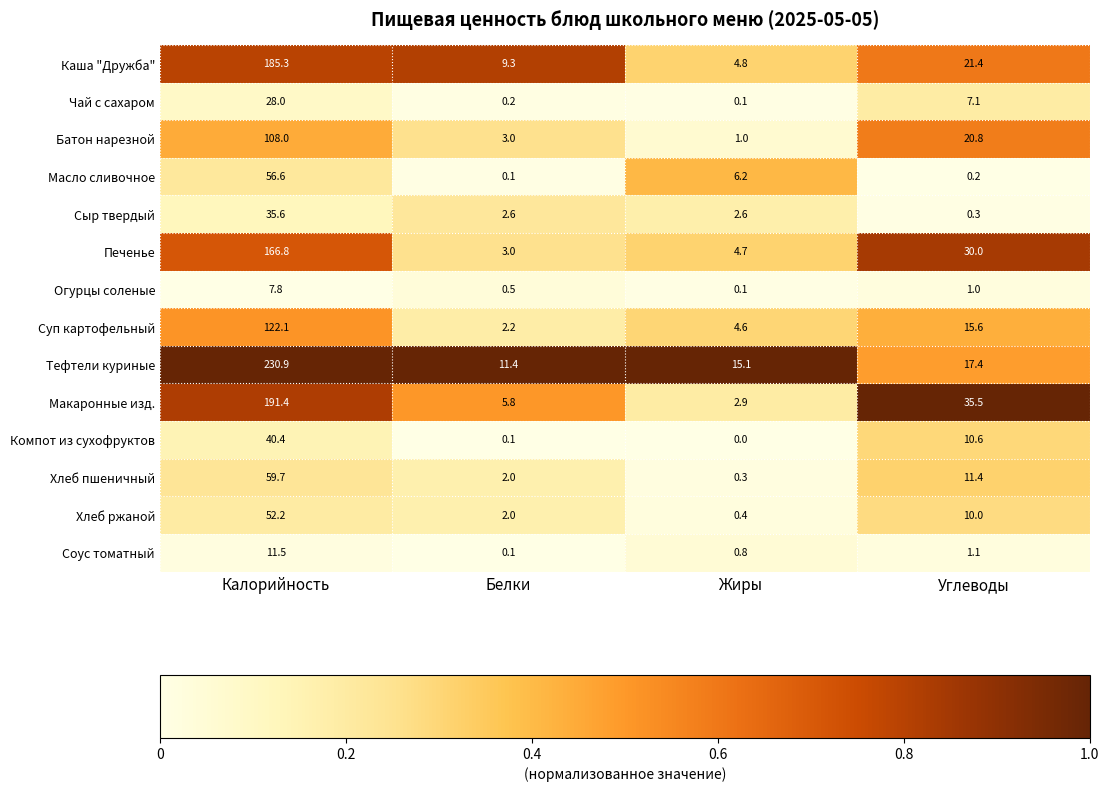

At which label is Суп картофельный closest to 62?

Углеводы